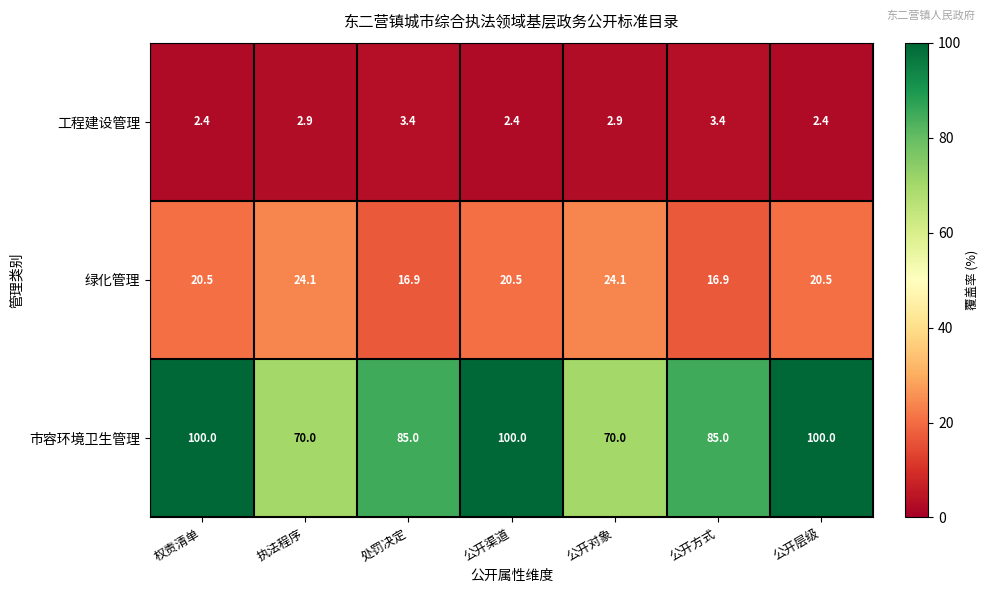

What is the lowest value of the 工程建设管理 series?

2.4